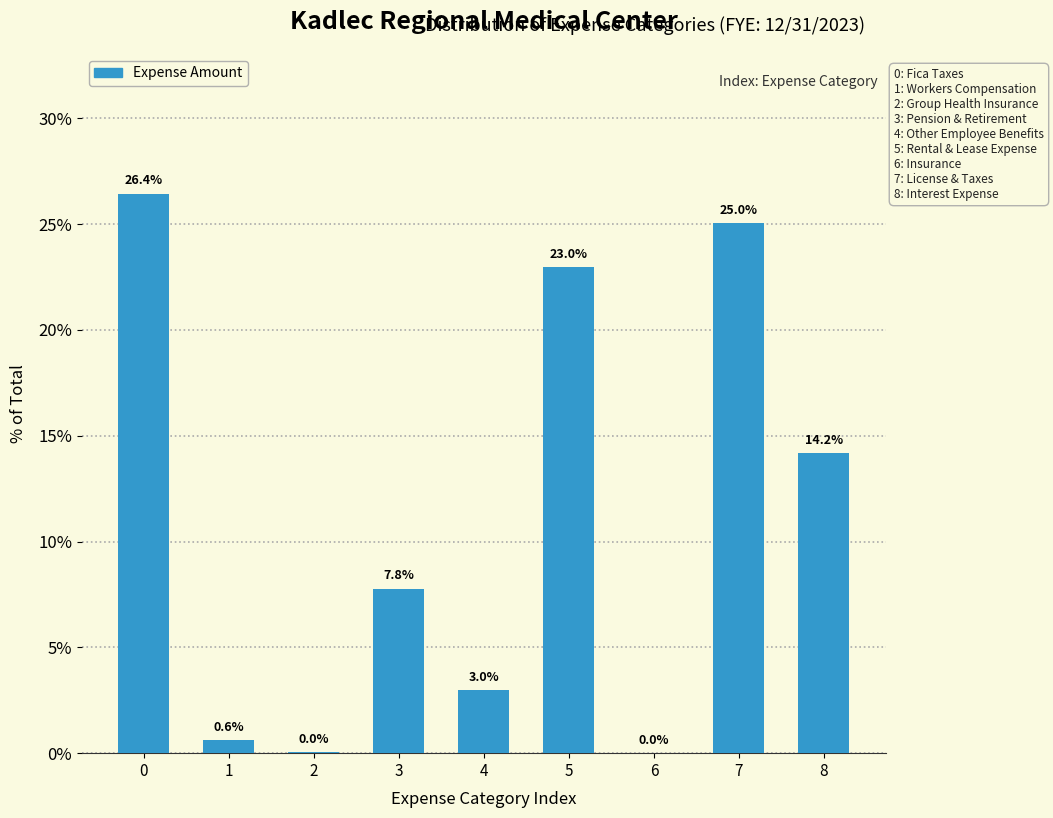

True or false: the data shows 0.0 at 2.

True